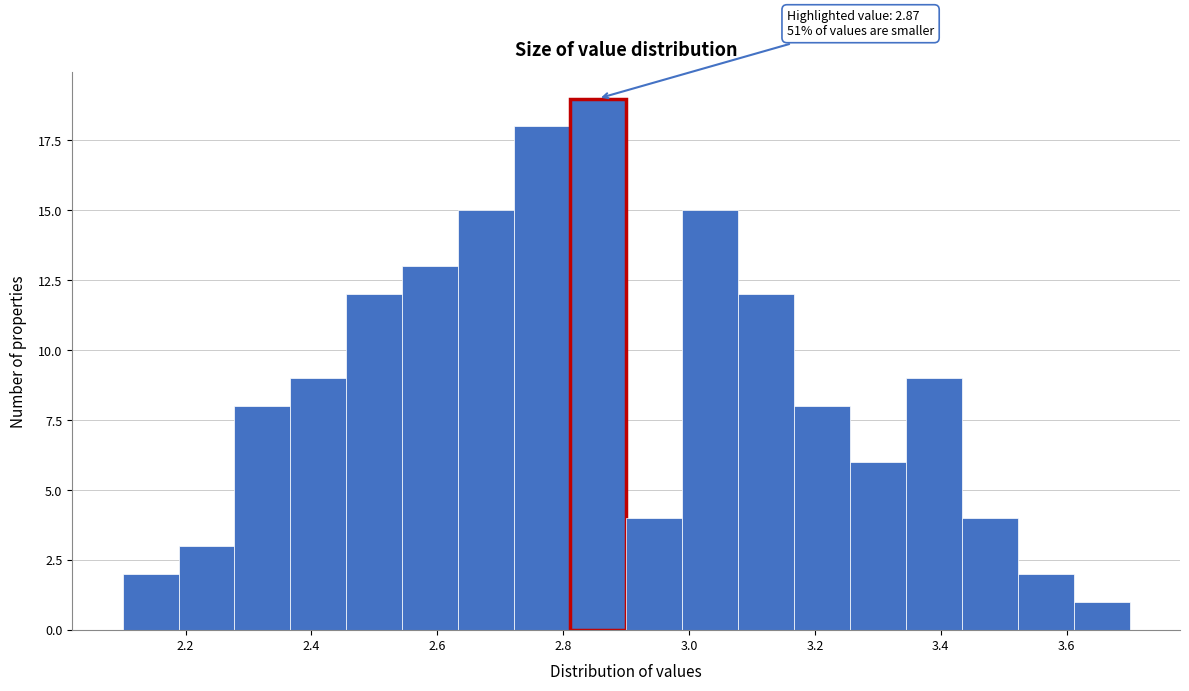

Which range on the x-axis has the tallest bar?

2.82 to 2.90